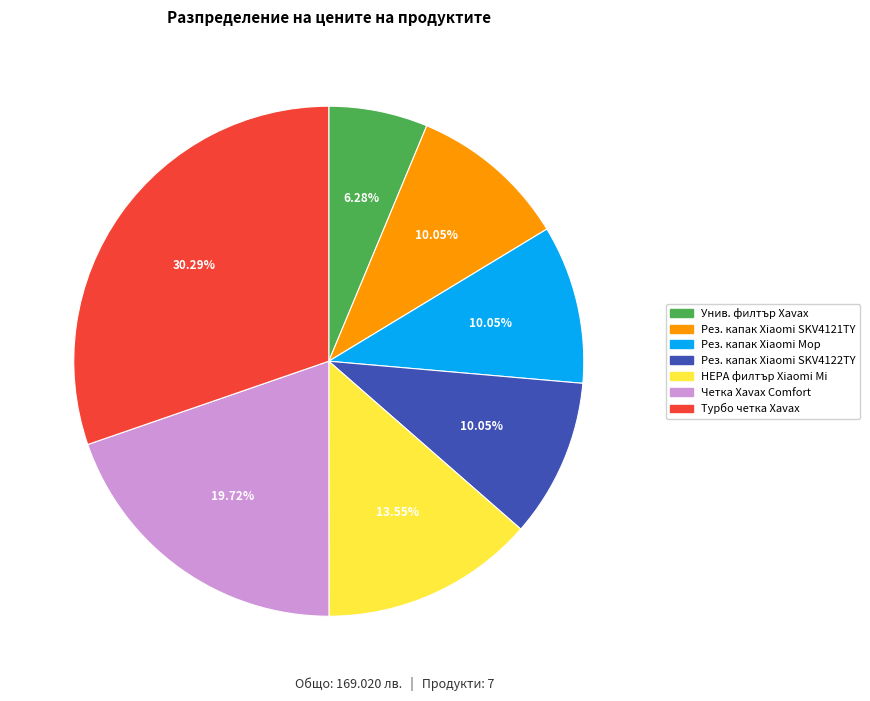

Does Унив. филтър Xavax account for over 50% of the chart?

No